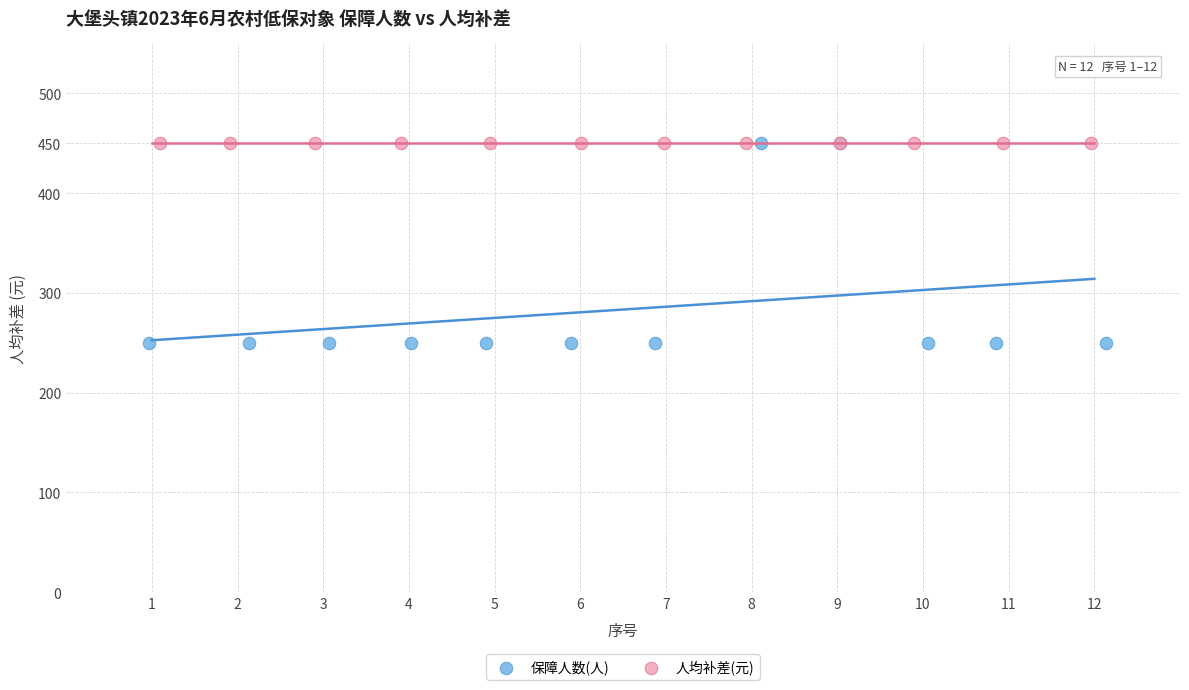

Which series reaches the minimum Y coordinate?

保障人数(人)